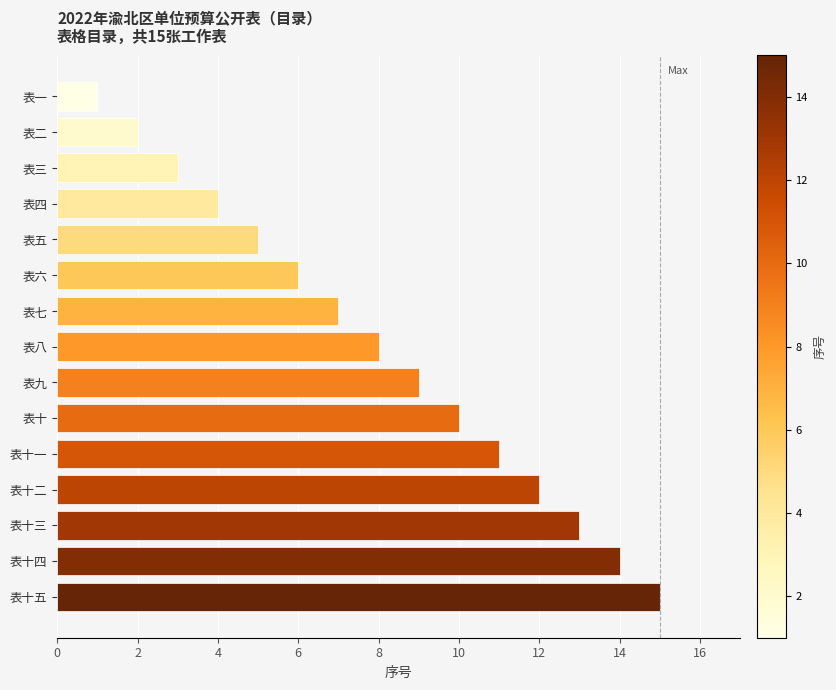

What is the label of the 3rd bar from the bottom?

表十三